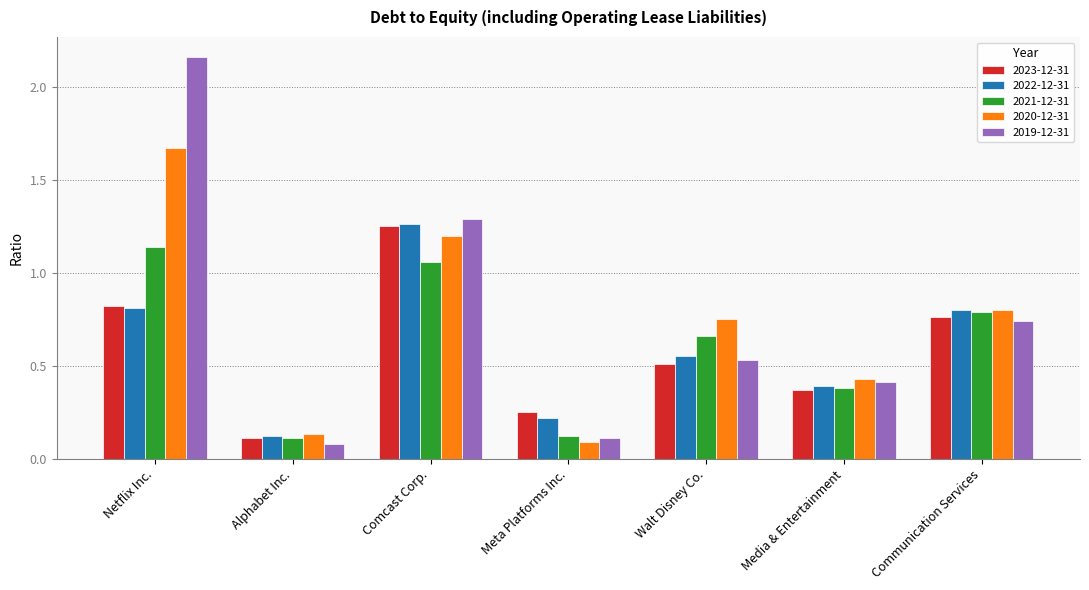

The value of 2019-12-31 at Alphabet Inc. is 0.1. True or false?

True